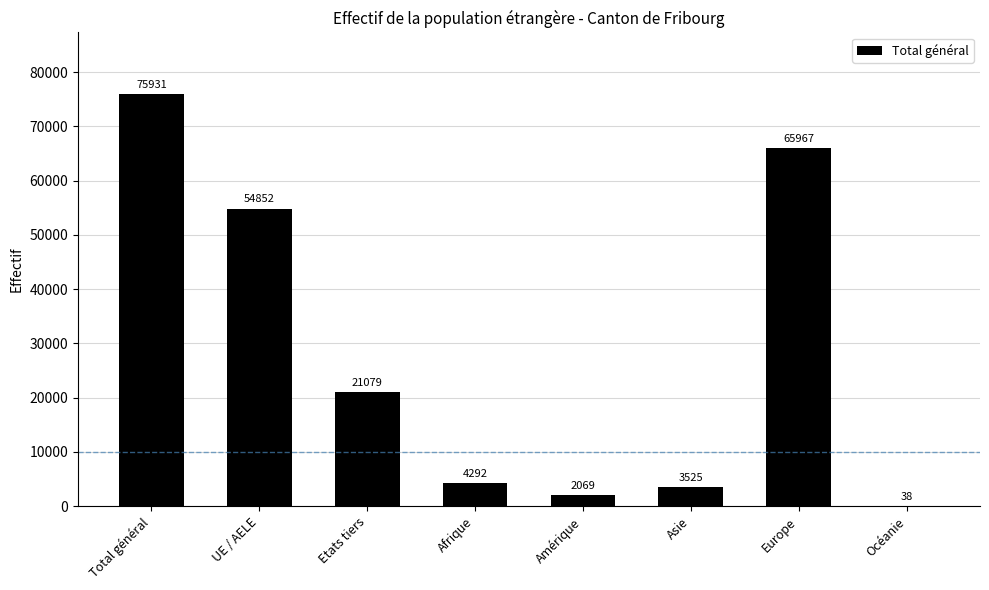

Does the chart contain stacked bars?

No